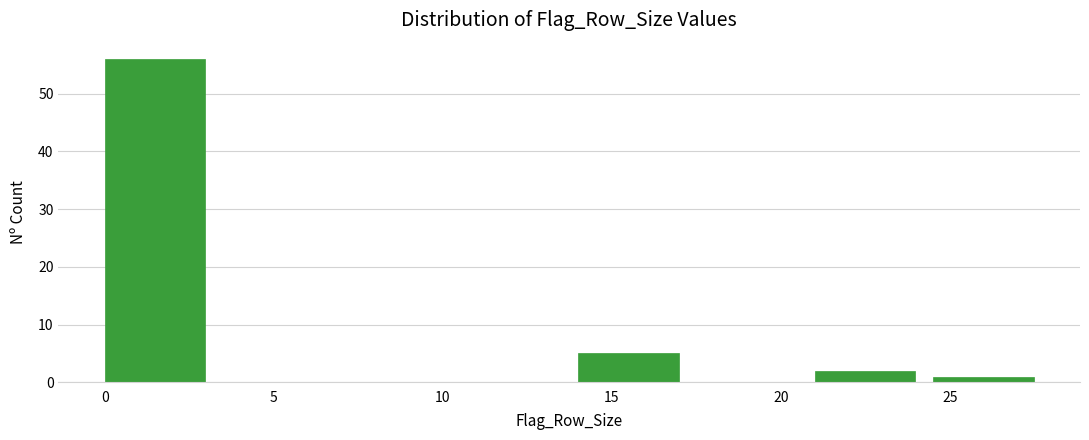

Reading left to right, transcribe this chart: for each bar, give the range it covers on the x-axis and its height. The values are not printed on the chart, so give them approximately, as read against the axis.

0.0 to 3.5: 56
3.5 to 7.0: 0
7.0 to 10.5: 0
10.5 to 14.0: 0
14.0 to 17.5: 5
17.5 to 21.0: 0
21.0 to 24.5: 2
24.5 to 28.0: 1